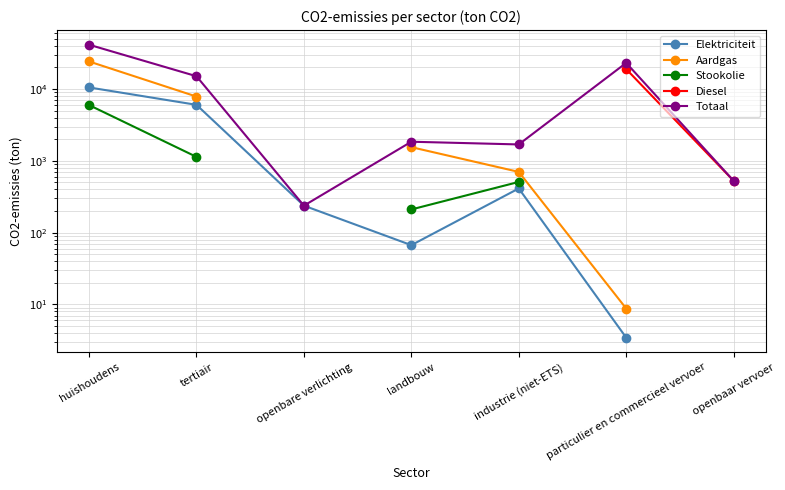

What value does the Totaal series have at particulier en commercieel vervoer?

23060.9